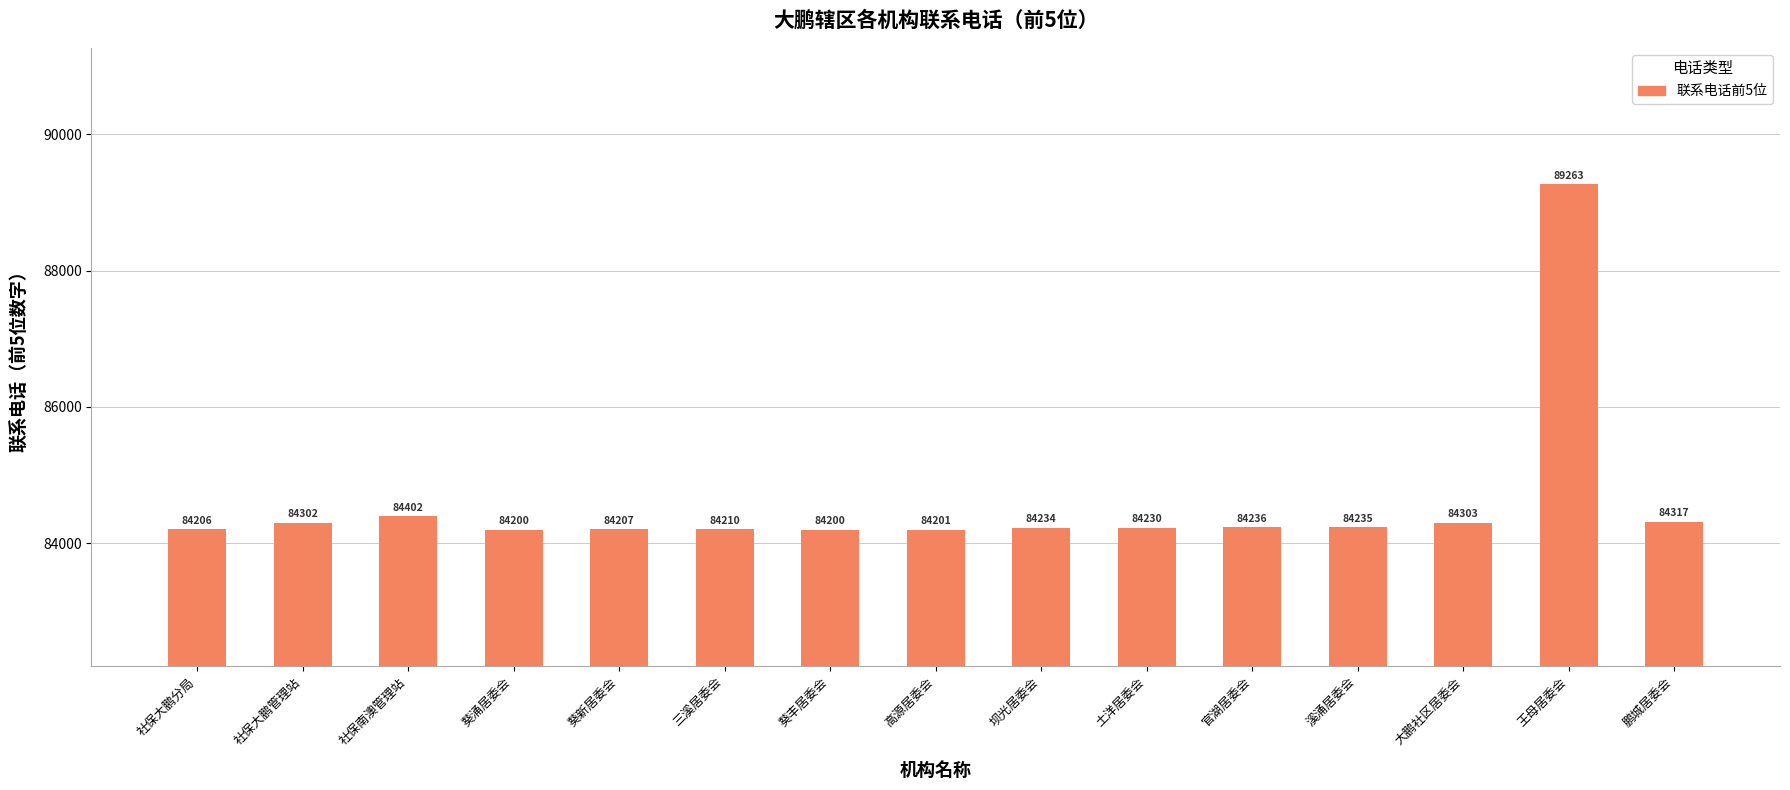

Reading left to right, transcribe all the data shown in this chart.

社保大鹏分局=84206	社保大鹏管理站=84302	社保南澳管理站=84402	葵涌居委会=84200	葵新居委会=84207	三溪居委会=84210	葵丰居委会=84200	高源居委会=84201	坝光居委会=84234	土洋居委会=84230	官湖居委会=84236	溪涌居委会=84235	大鹏社区居委会=84303	王母居委会=89263	鹏城居委会=84317